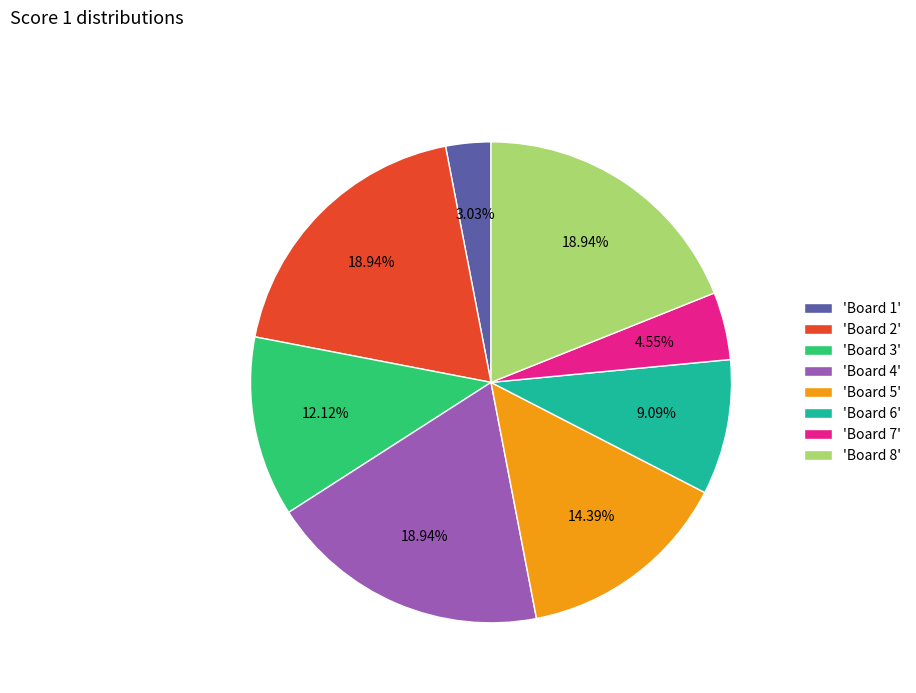

Is there any slice that represents more than half of the pie?

No